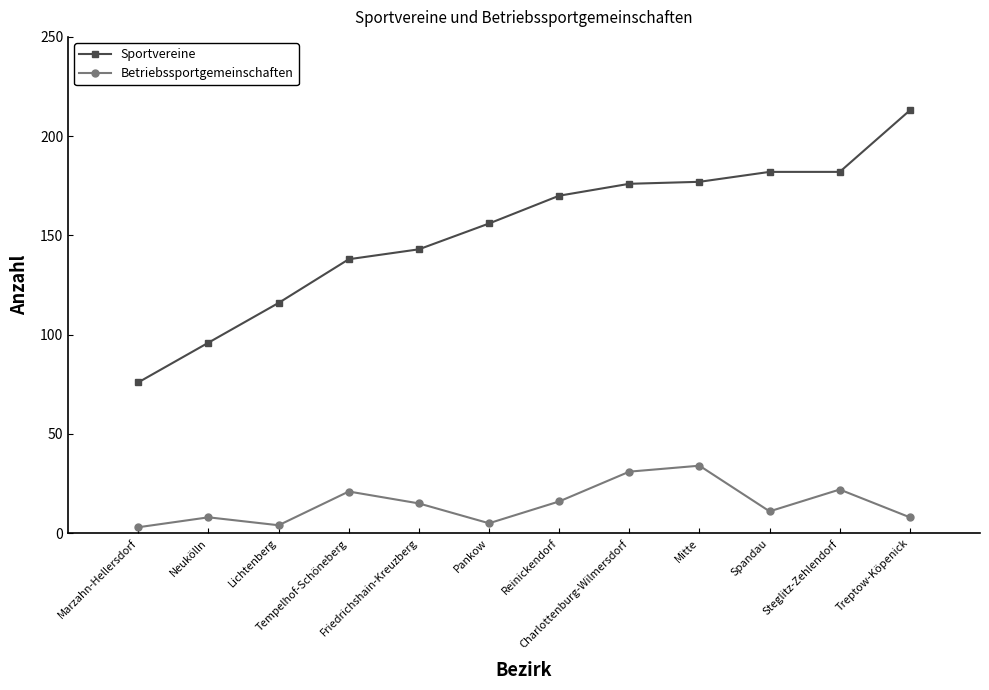

List the series in order of their peak value, highest first.

Sportvereine, Betriebssportgemeinschaften